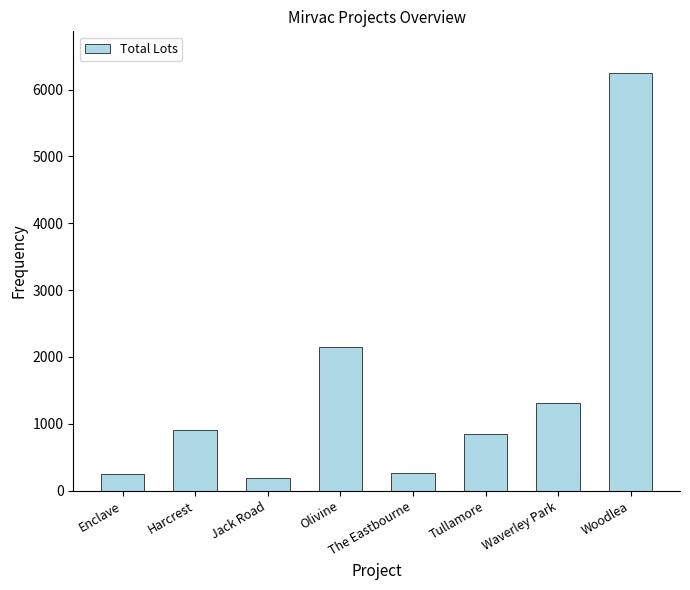

Which category has the lowest value across all series?

Jack Road